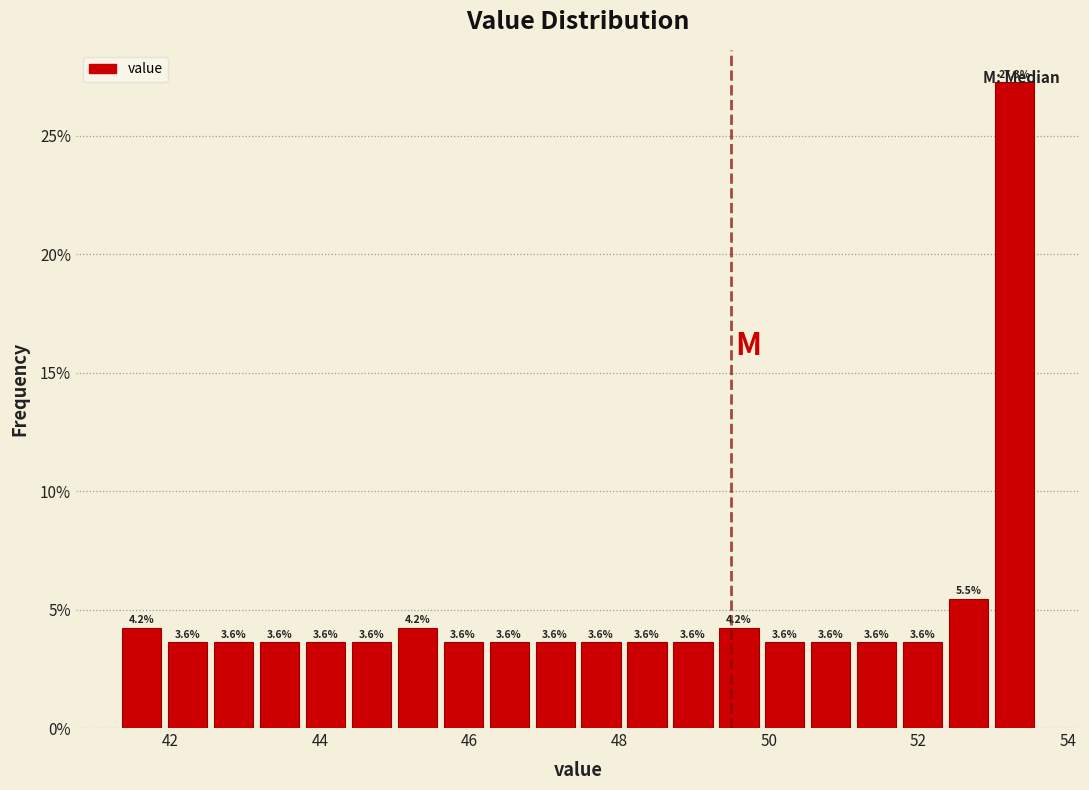

Around what value on the x-axis is the tallest bar? Give the approximate position of its centre, as read against the axis.

53.2